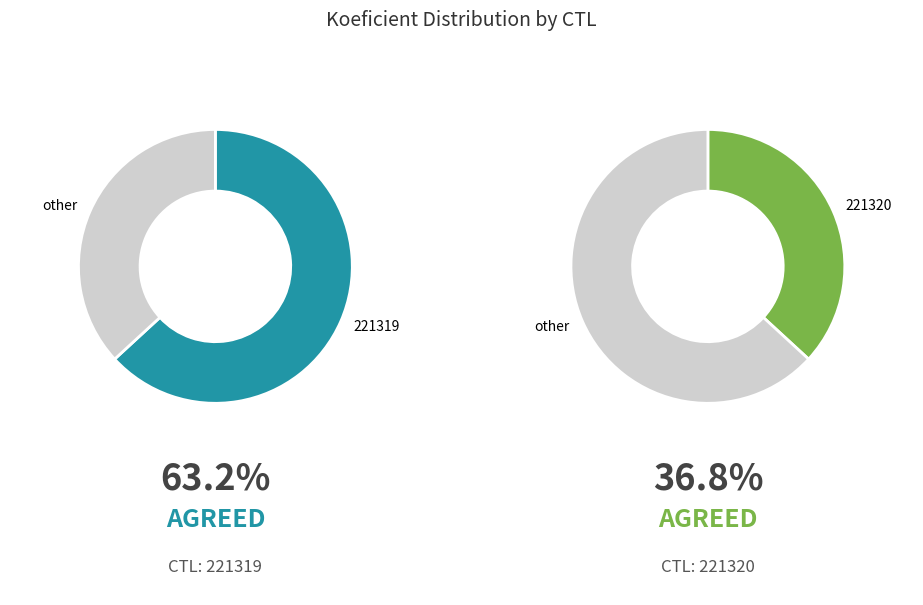

Rank the categories by value from lowest to highest.

221320, 221319